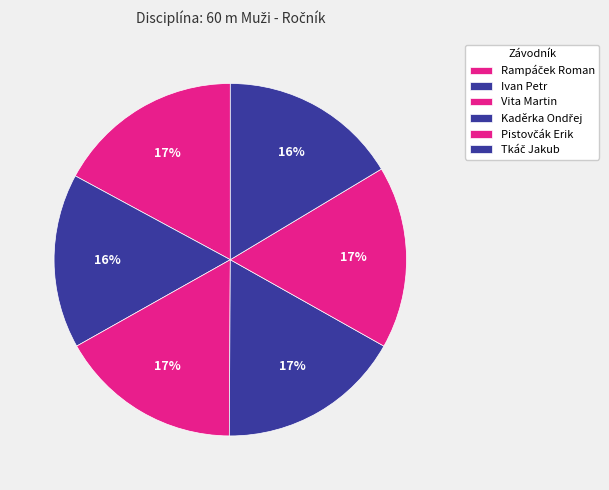

Count the number of slices in the pie.

6